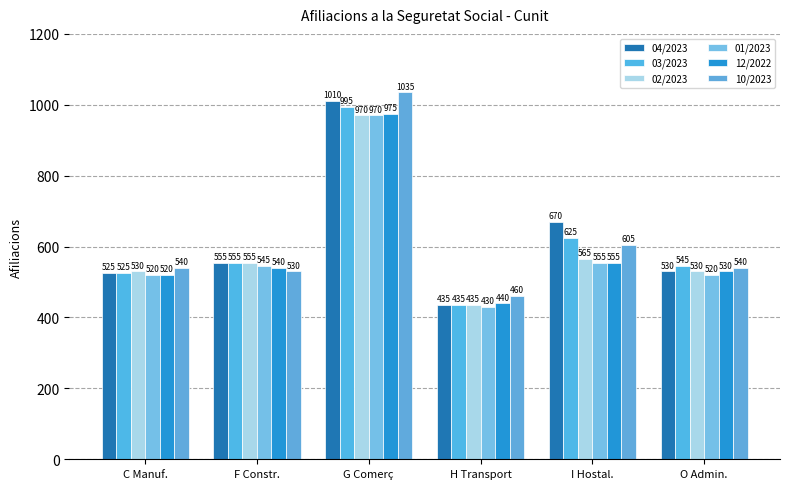

What value does the 04/2023 series have at C Manuf.?

525